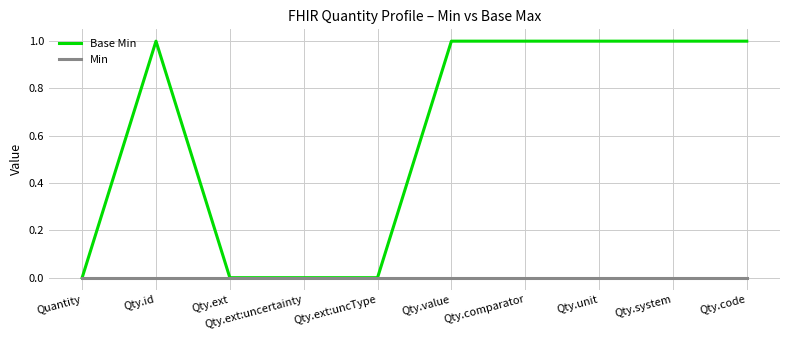

How many series are shown in this chart?

2